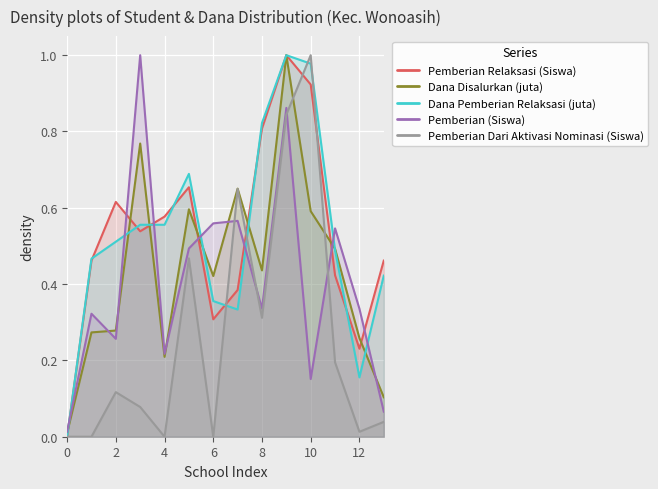

True or false: Pemberian (Siswa) and Pemberian Relaksasi (Siswa) intersect in this chart.

True